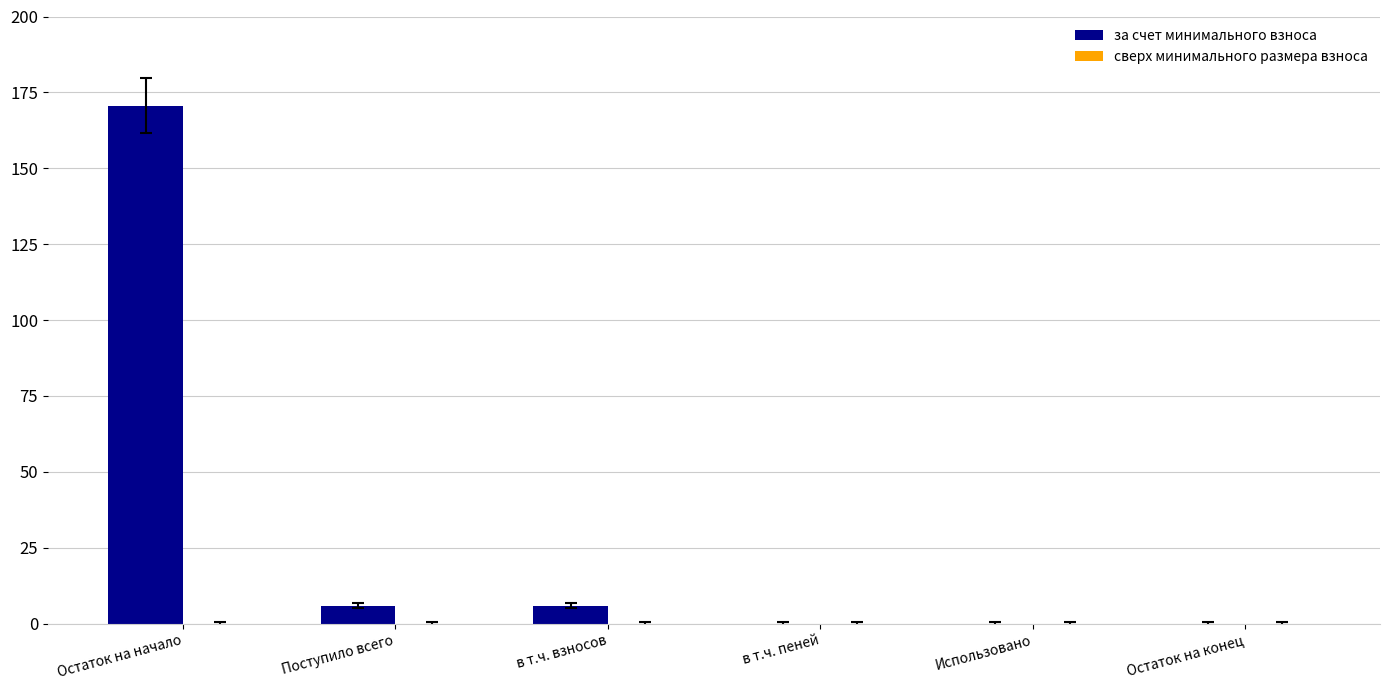

Approximately how many times larger is the value at в т.ч. взносов compared to Поступило всего?

1.0